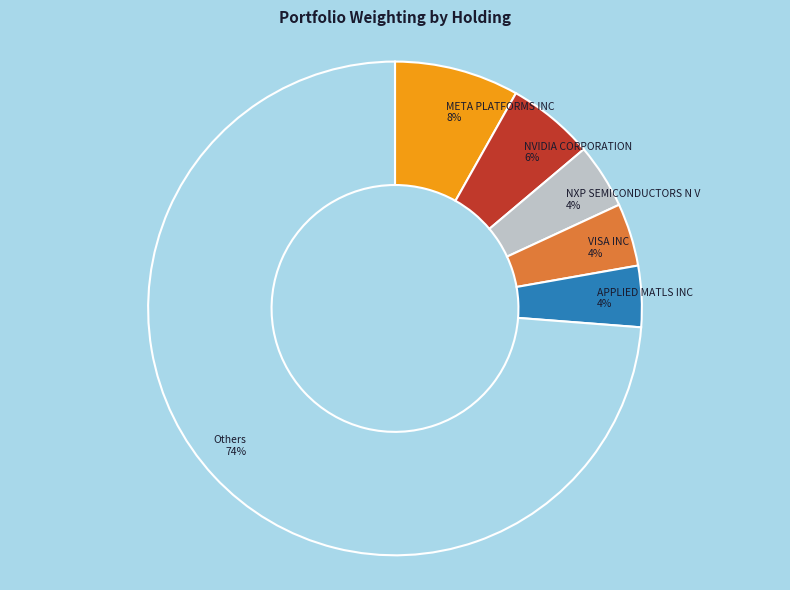

Is there any slice that represents more than half of the pie?

Yes